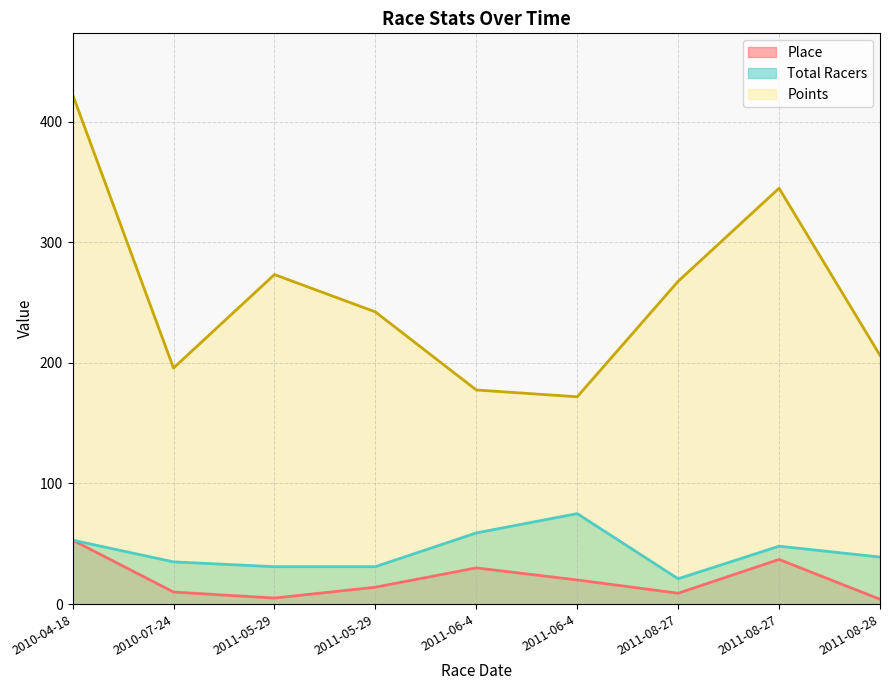

Reading left to right, extract all data points from this chart.

Place: 2010-04-18=53.0	2010-07-24=10.0	2011-05-29=5.0	2011-05-29=14.0	2011-06-4=30.0	2011-06-4=20.0	2011-08-27=9.0	2011-08-27=37.0	2011-08-28=4.0
Points: 2010-04-18=422.5	2010-07-24=195.7	2011-05-29=273.2	2011-05-29=242.2	2011-06-4=177.5	2011-06-4=171.9	2011-08-27=267.6	2011-08-27=344.7	2011-08-28=206.3
Total Racers: 2010-04-18=53.0	2010-07-24=35.0	2011-05-29=31.0	2011-05-29=31.0	2011-06-4=59.0	2011-06-4=75.0	2011-08-27=21.0	2011-08-27=48.0	2011-08-28=39.0